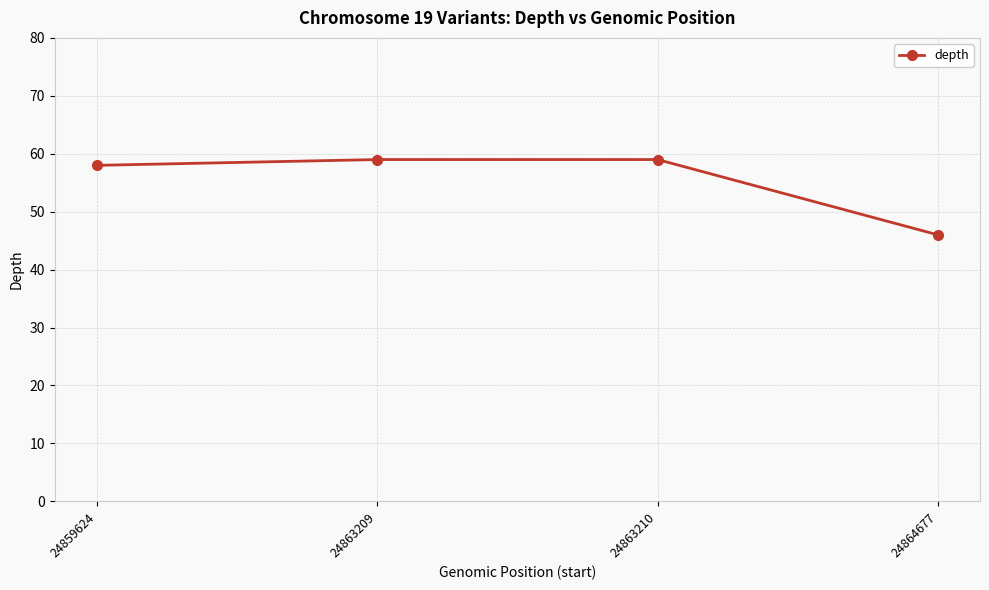

Which has a higher value, 24864677 or 24863210?

24863210